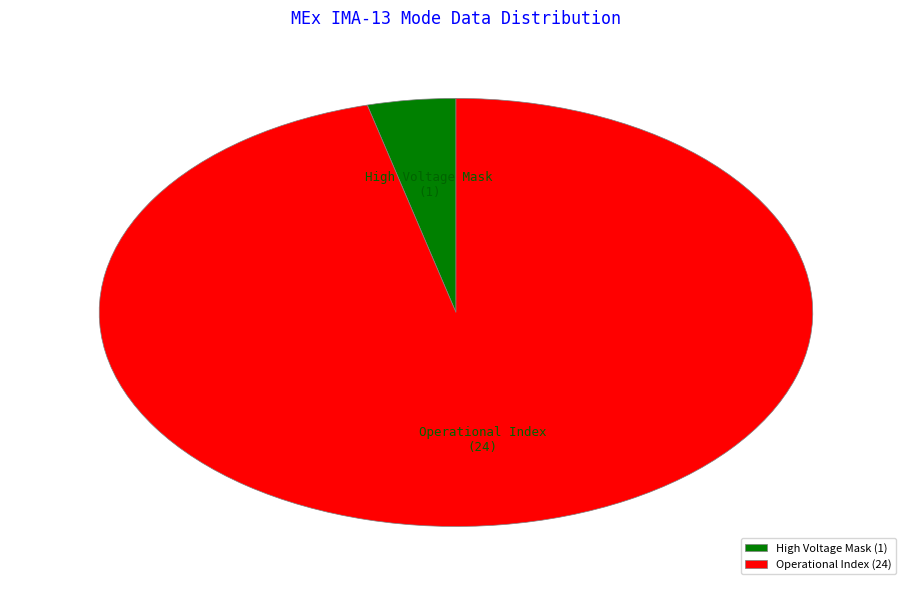

Which category has the smallest portion of the pie?

High Voltage Mask (1)